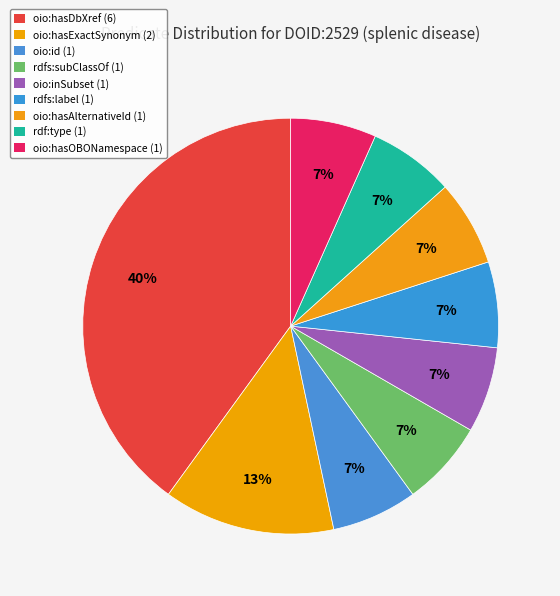

Count the number of slices in the pie.

9